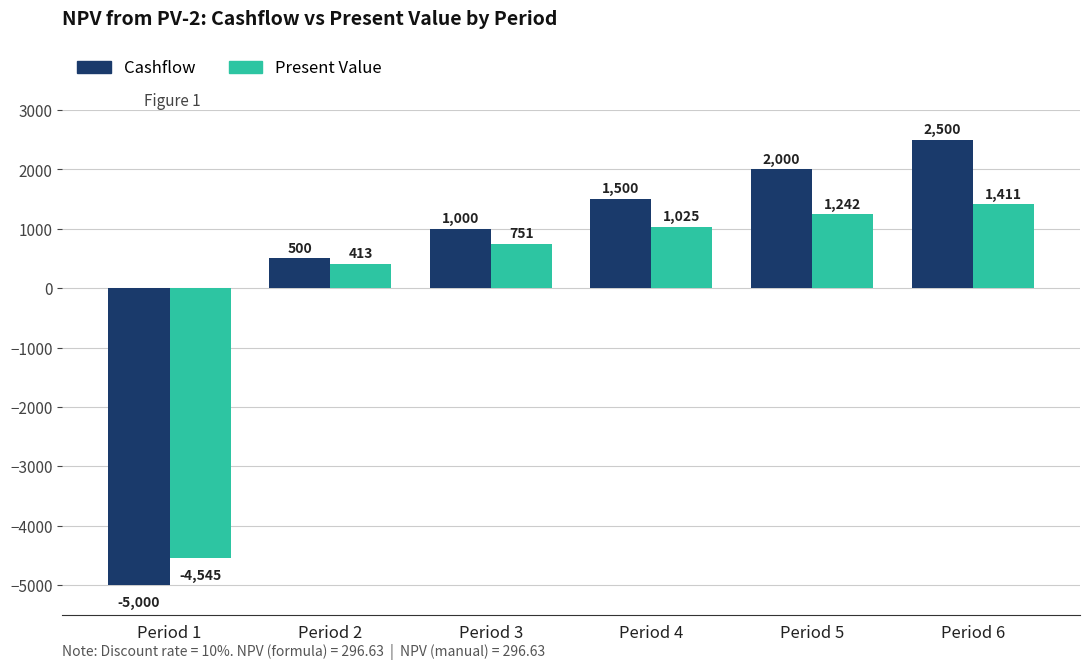

What is the greatest value displayed?

2500.0